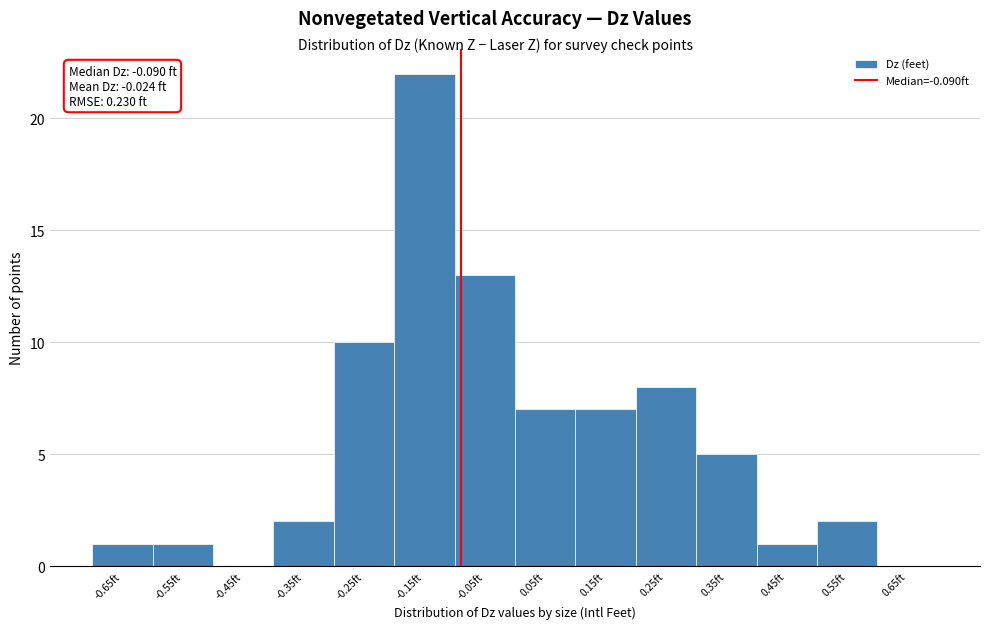

Over which range of the x-axis is the bar tallest?

-0.2 to -0.1